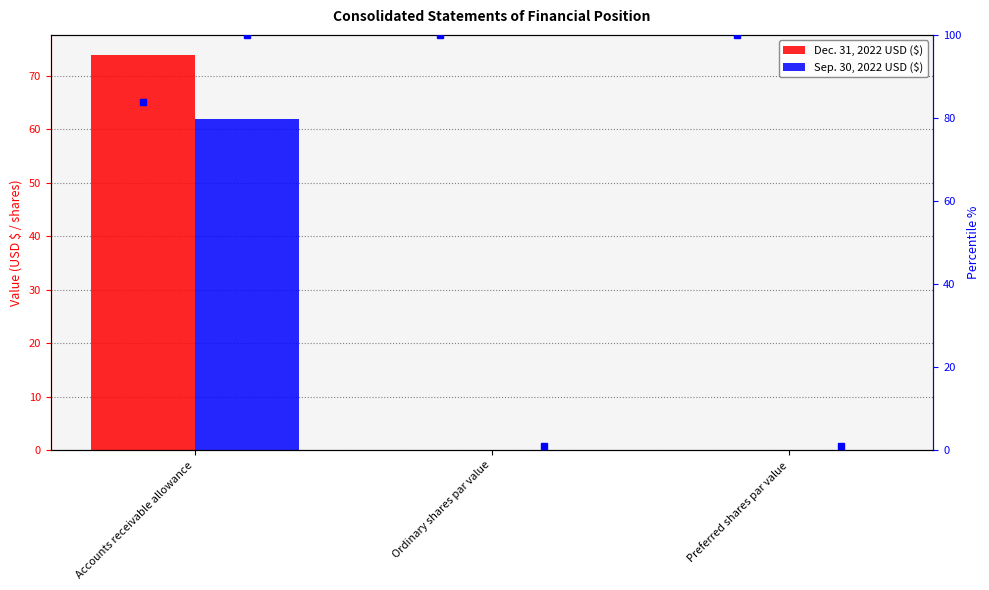

Reading left to right, extract all data points from this chart.

Dec. 31, 2022 USD ($): 74.0	0.0	0.0
Sep. 30, 2022 USD ($): 62.0	0.0	0.0